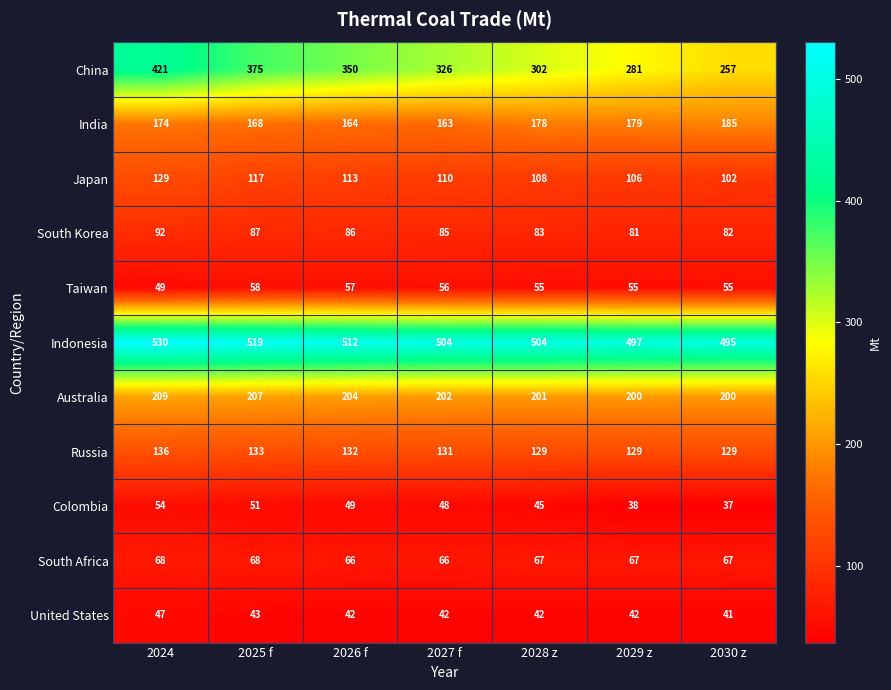

True or false: South Africa has a value of 111 at 2030 z.

False